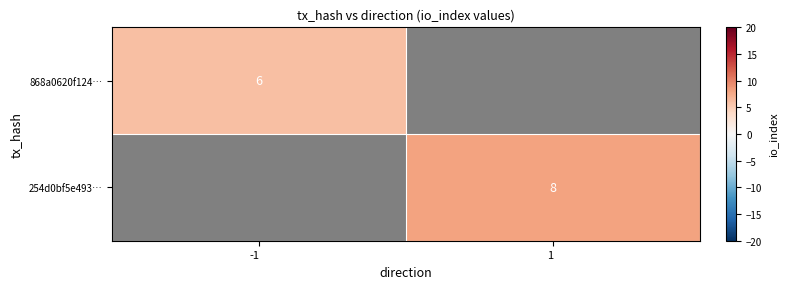

True or false: 868a0620f124… has a value of 6 at -1.

True